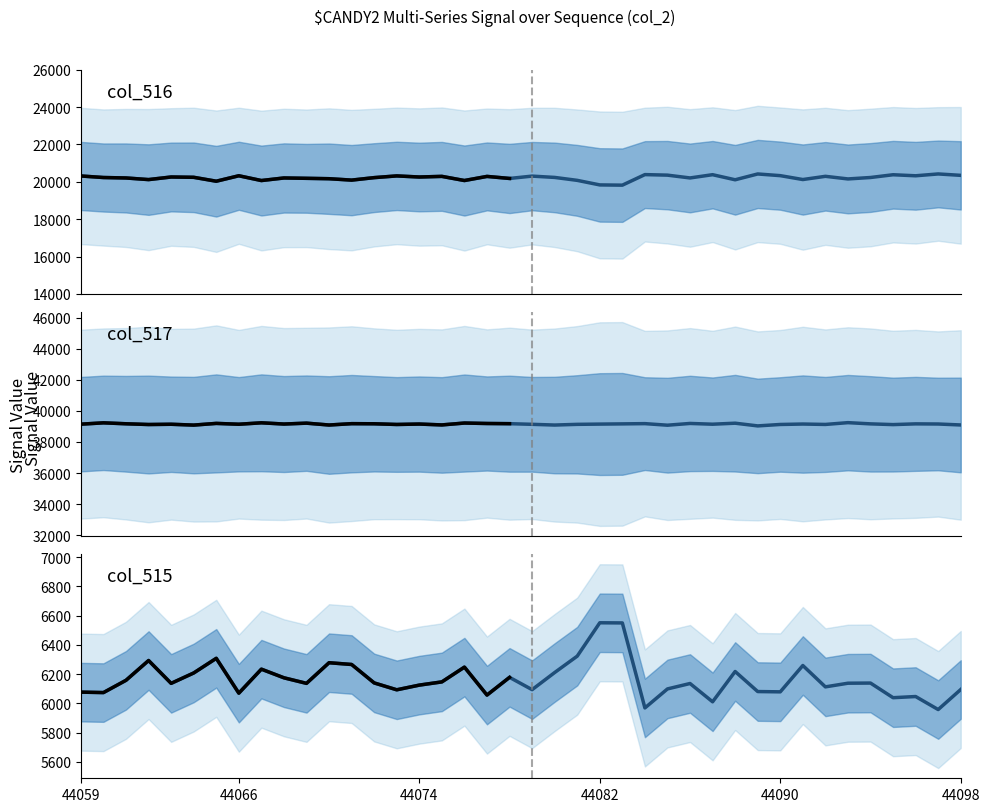

How many lines are shown in the chart?

3